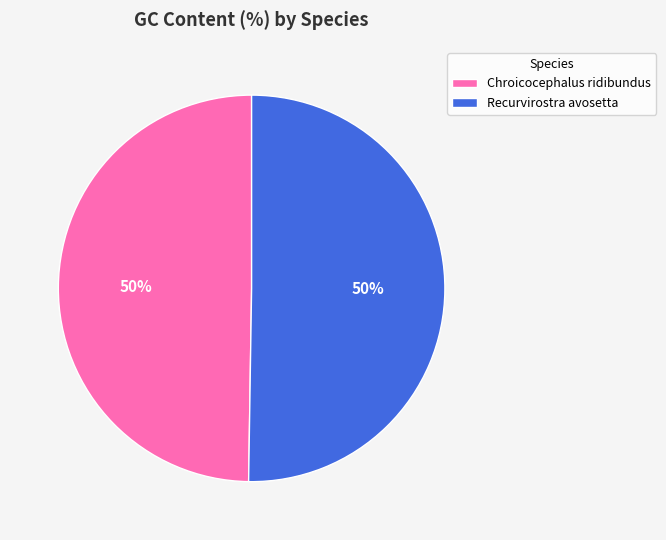

Approximately how many times larger is the value at Recurvirostra avosetta compared to Chroicocephalus ridibundus?

1.0